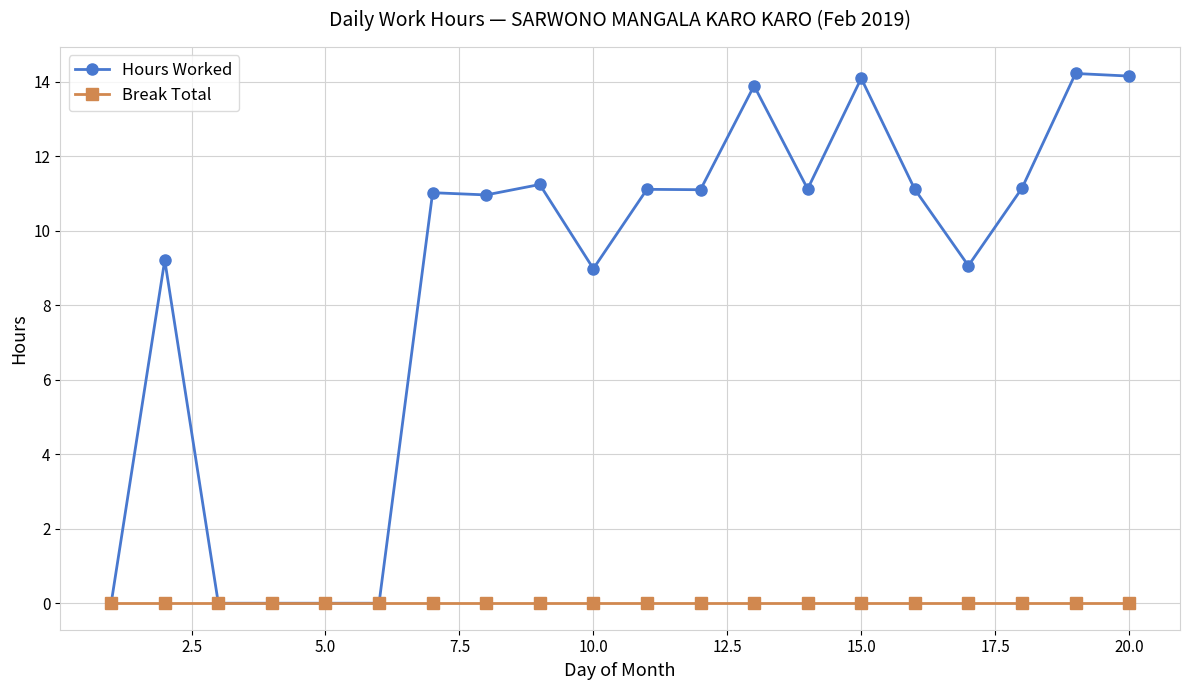

Which series has the largest total across all categories?

Hours Worked